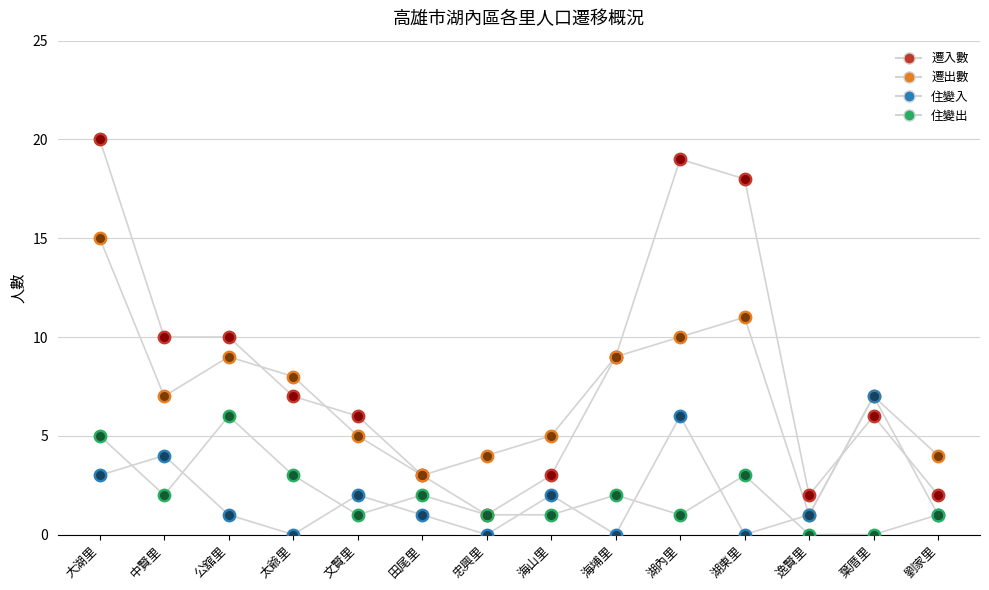

At how many categories does at least one series exceed 13?

3